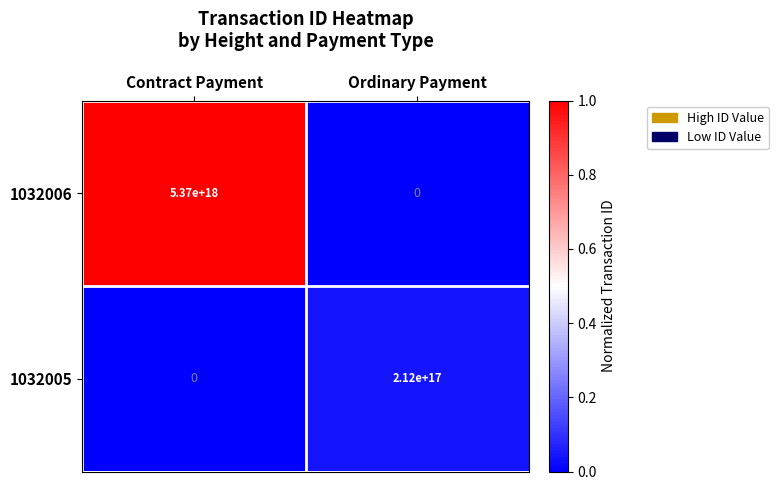

The value of 1032006 at Contract Payment is 8429205613003509760. True or false?

False